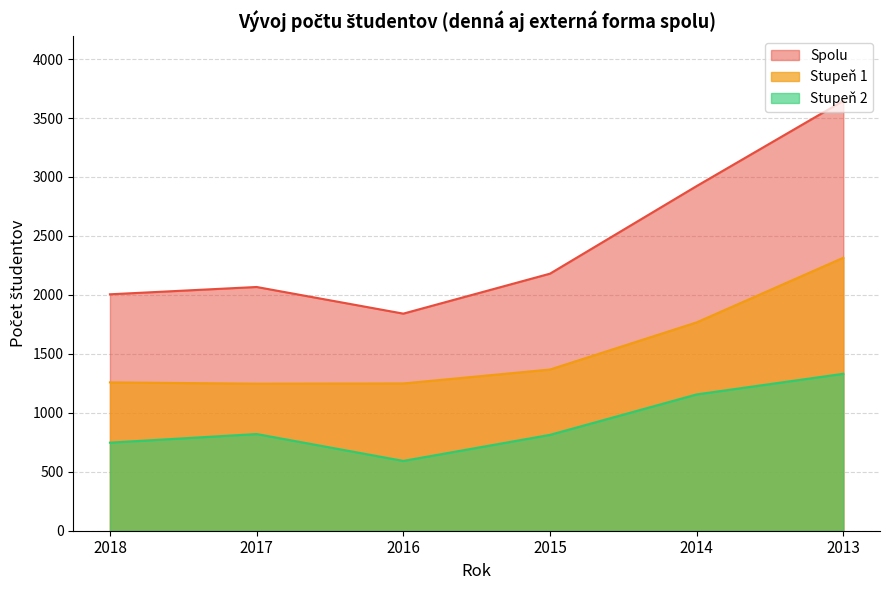

Which label corresponds to the smallest value in the chart?

2016